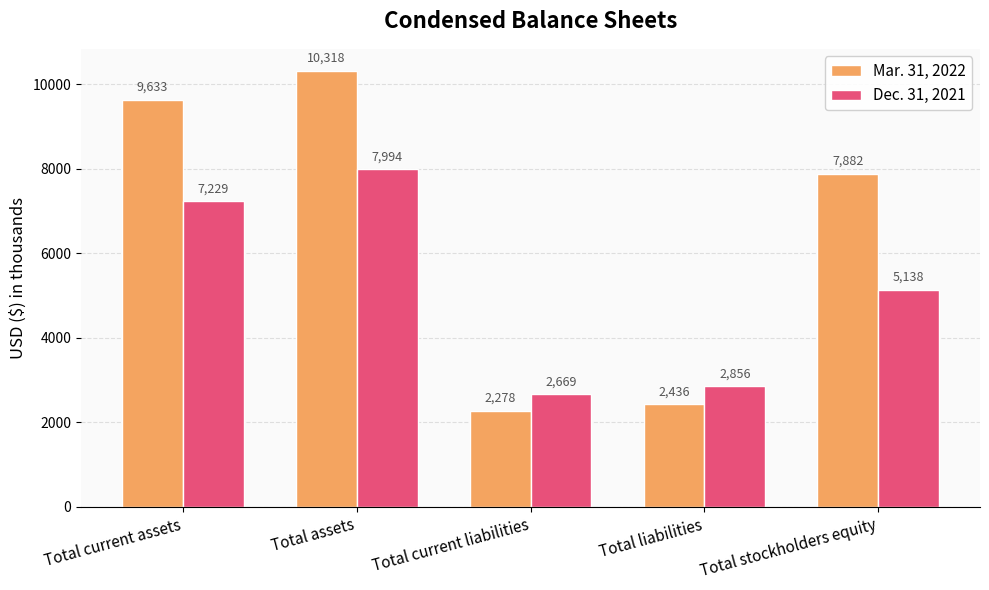

Where does the Dec. 31, 2021 series first go above 5138?

Total current assets